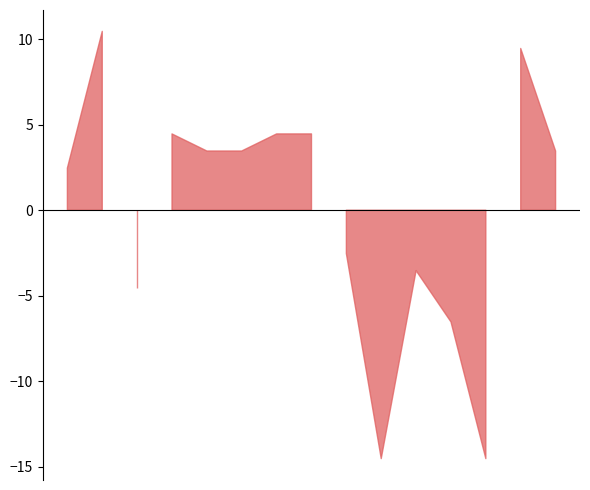

What is the greatest value displayed?

10.5